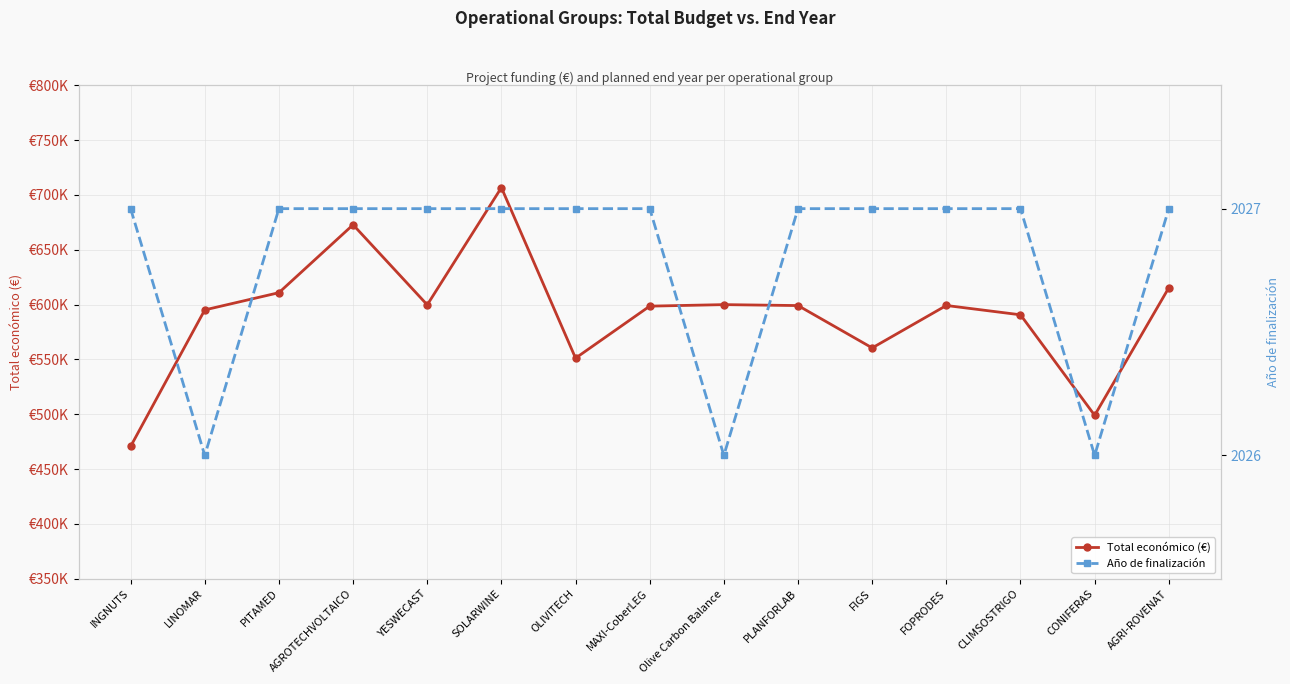

How many lines are shown in the chart?

2